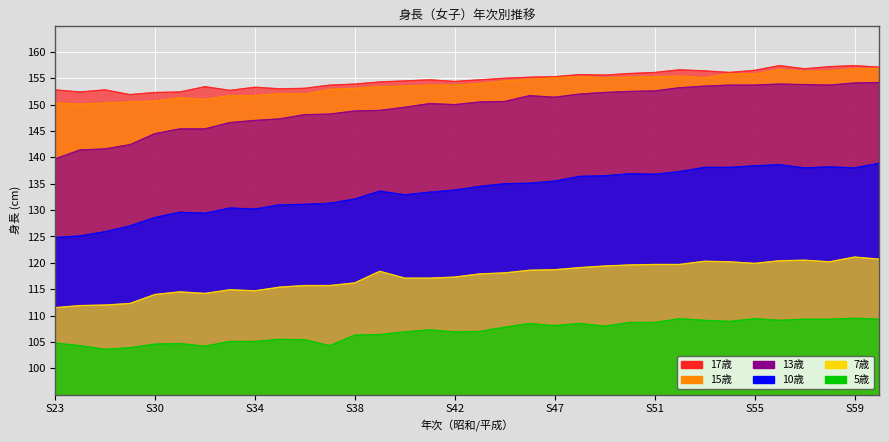

Which series has the widest spread of values?

13歳